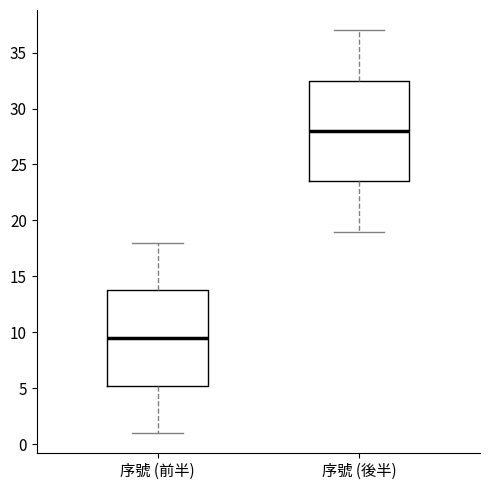

Comparing the boxes themselves (not the whiskers), which one is the tallest?

序號 (後半)